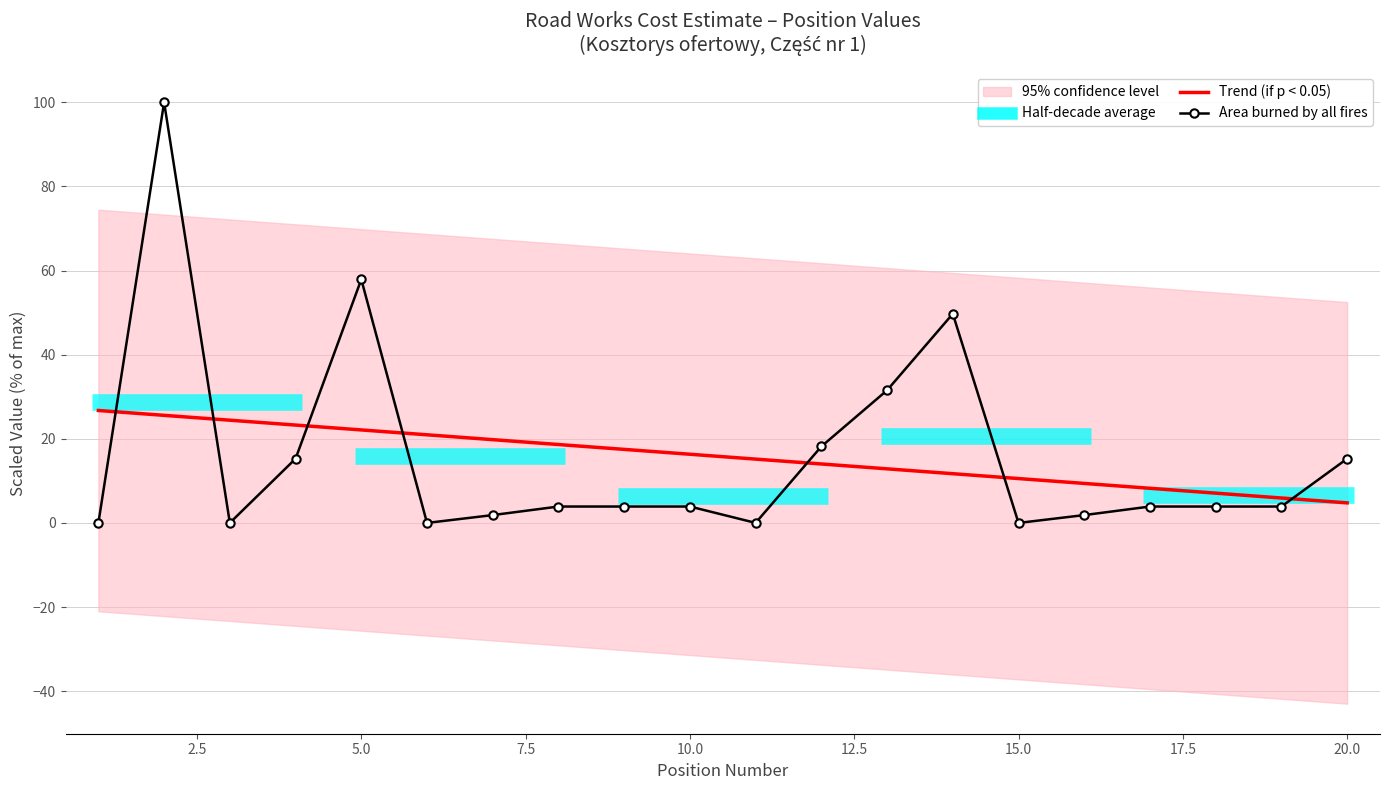

Count the number of values greater than 3.

13